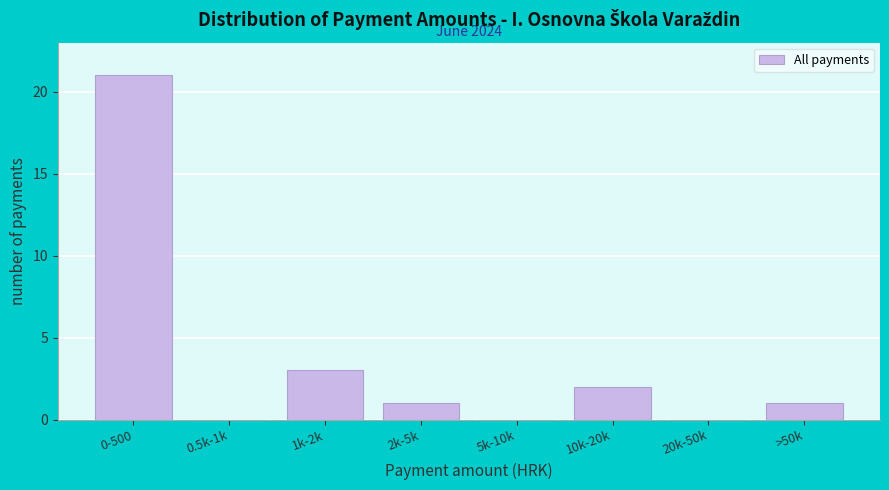

Reading left to right, what are all the values shown in this chart?

0-500=21	0.5k-1k=0	1k-2k=3	2k-5k=1	5k-10k=0	10k-20k=2	20k-50k=0	>50k=1